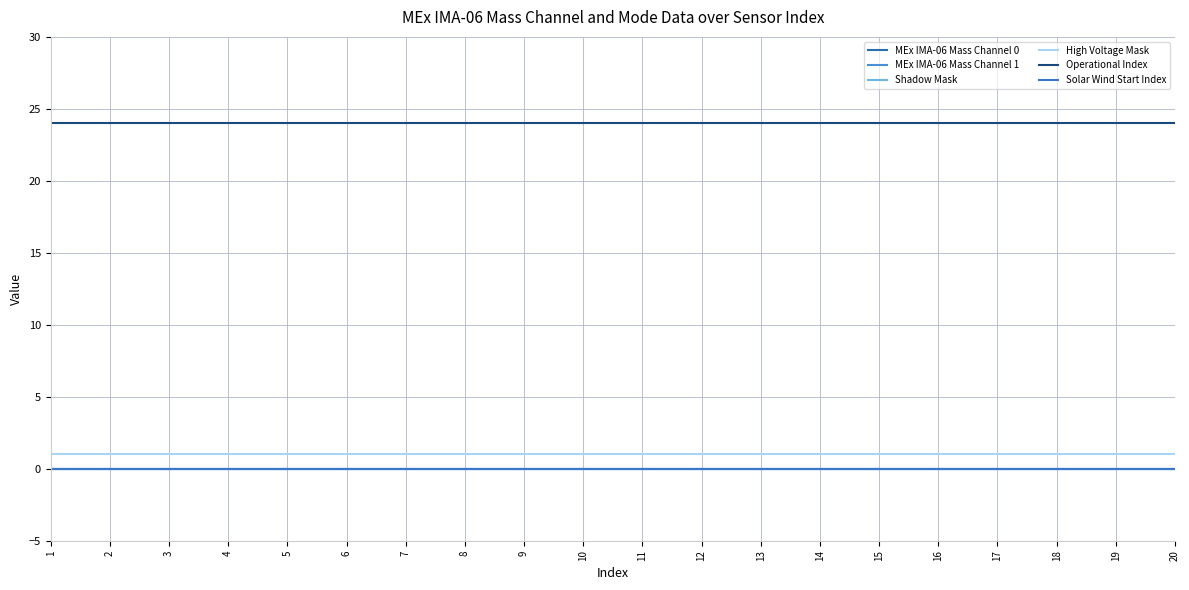

The Shadow Mask series shows 0 at 1. True or false?

True